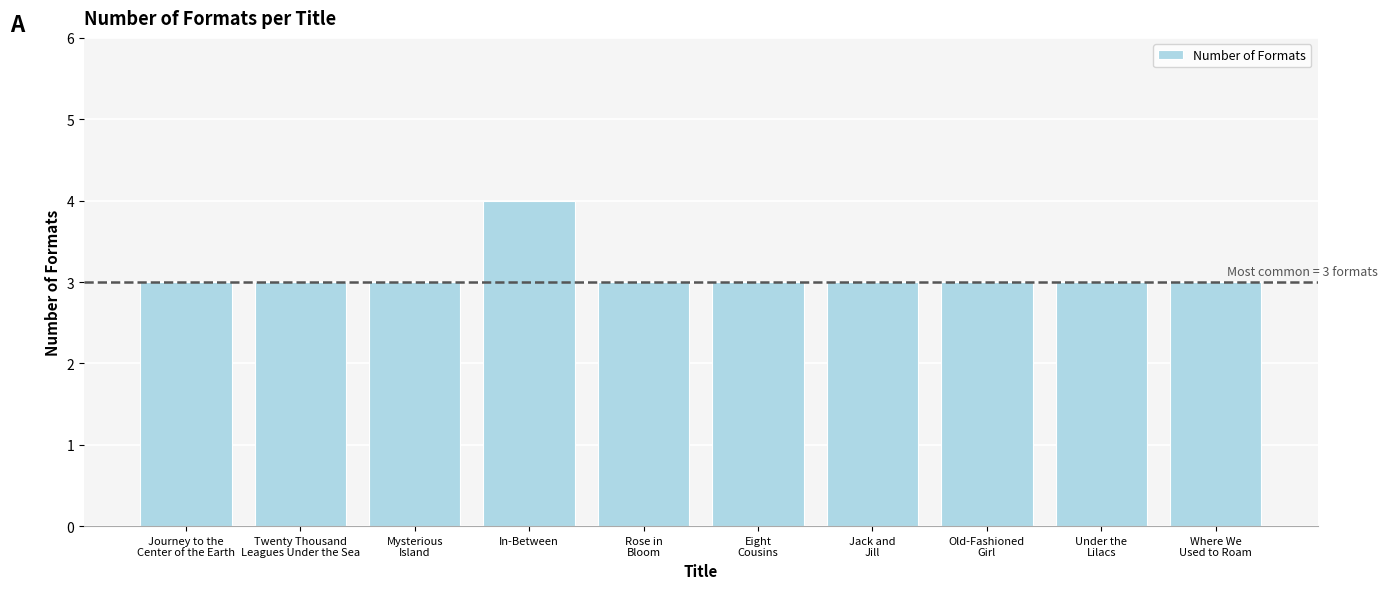

What is the maximum value shown in the chart?

4